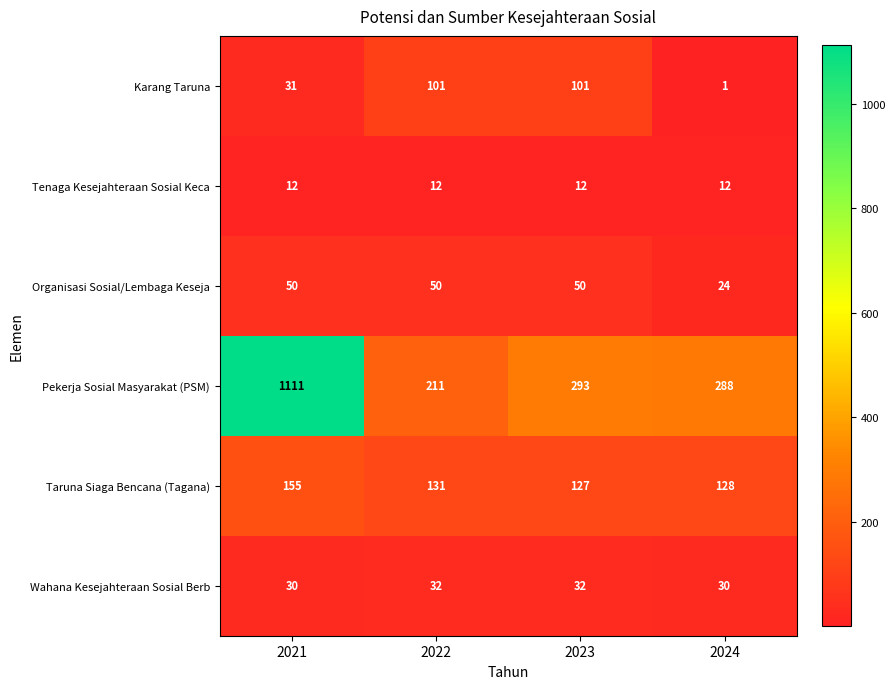

What is the sum of all Wahana Kesejahteraan Sosial Berb values?

124